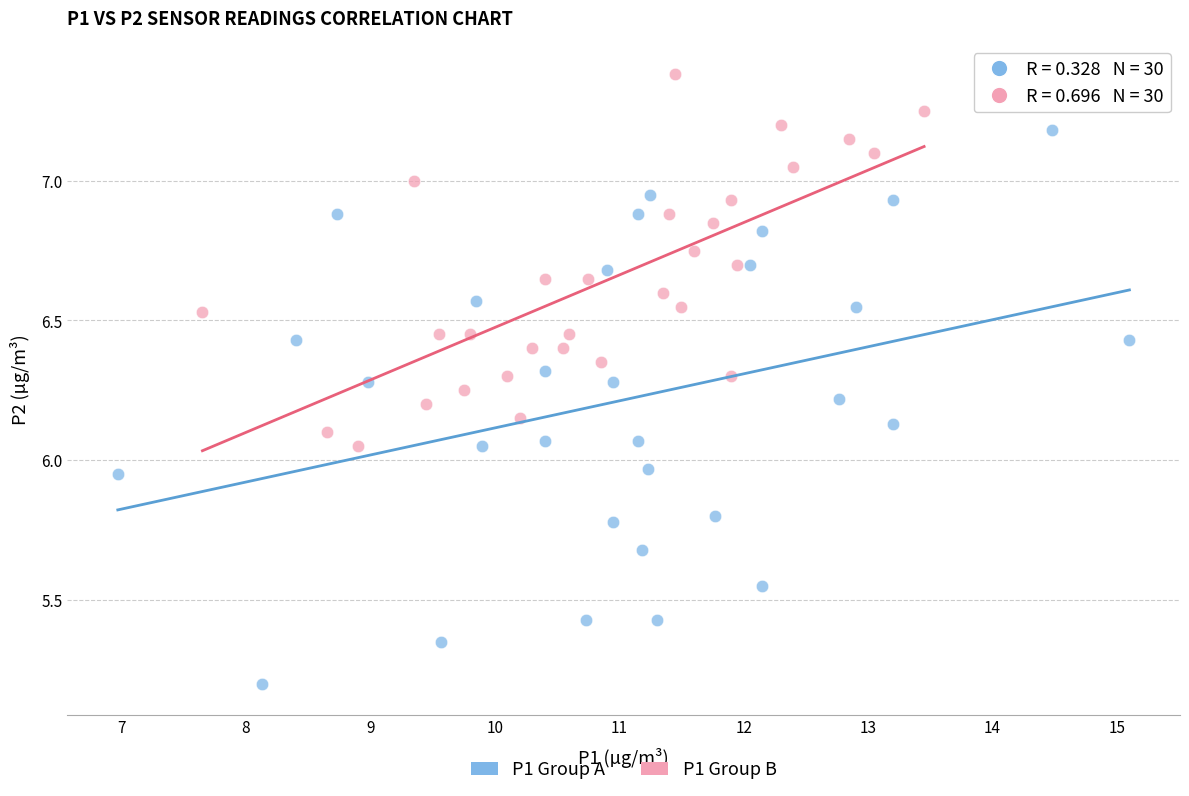

Which series reaches the maximum Y coordinate?

P1 Group B